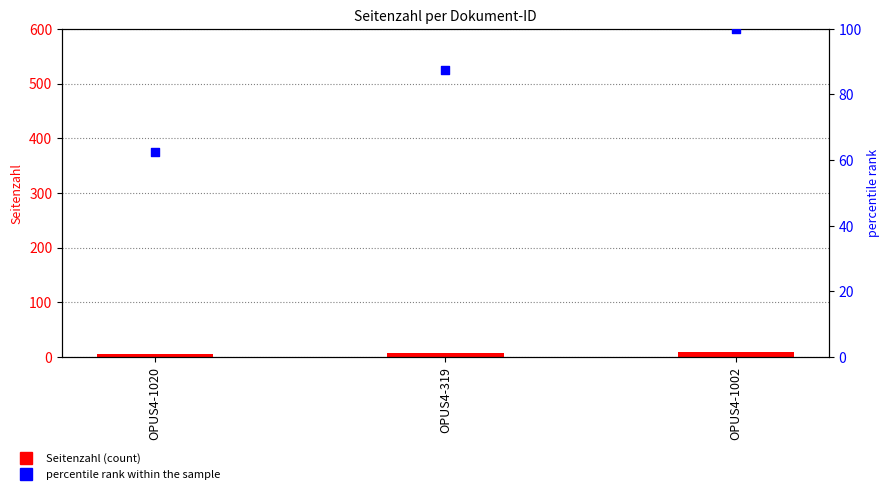

Which series reaches the maximum Y coordinate?

percentile rank within the sample